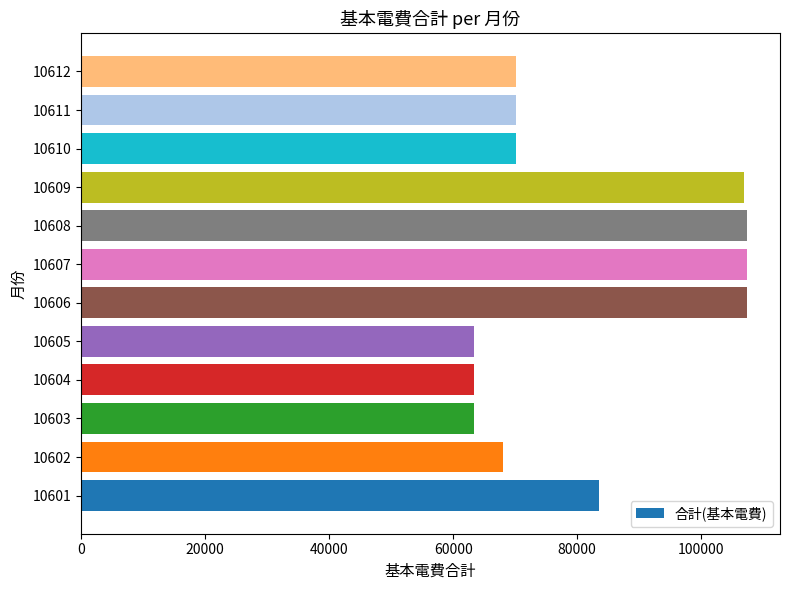

What is the smallest value displayed?

63422.0